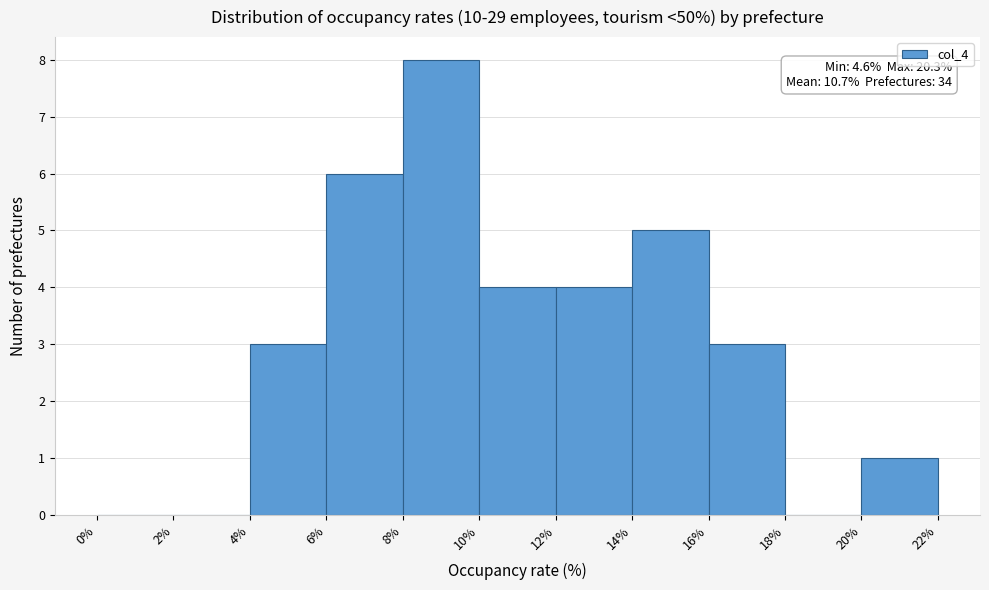

Which range on the x-axis has the tallest bar?

8% to 10%